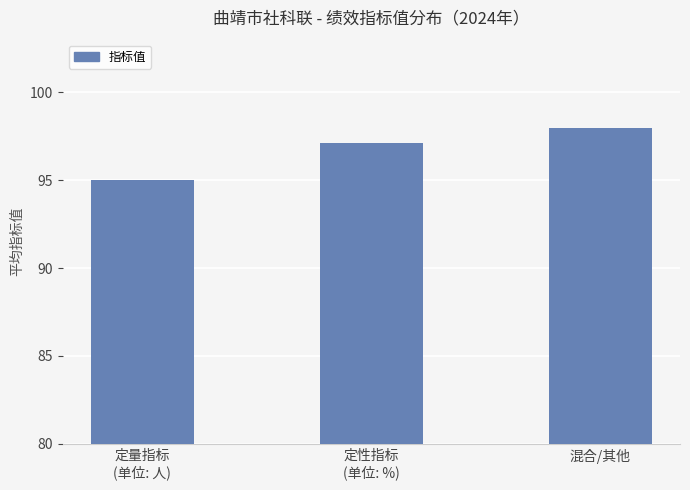

Approximately how many times larger is the value at 定性指标
(单位: %) compared to 混合/其他?

1.0